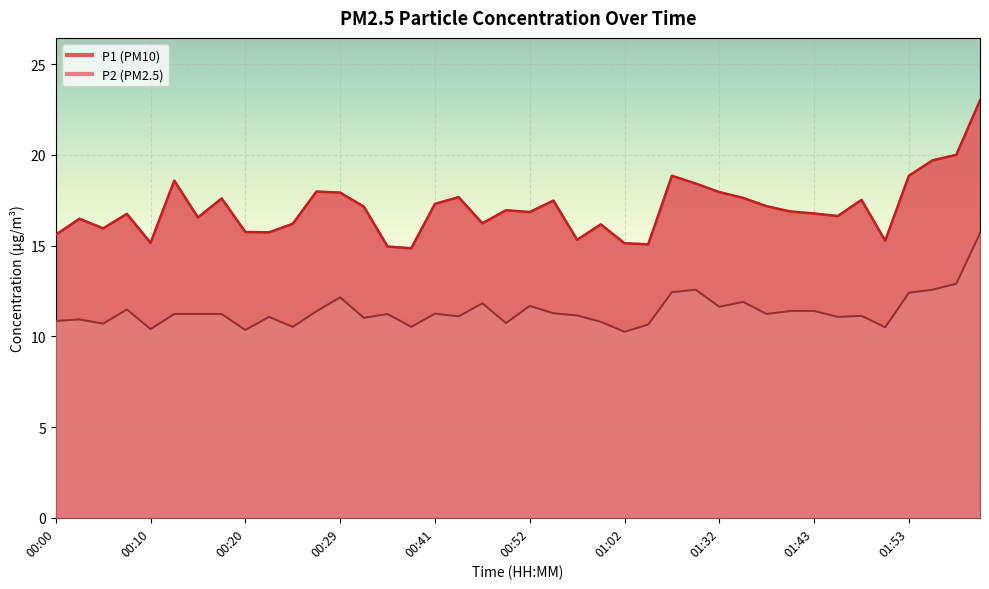

What is the difference between the maximum and minimum values in the P2 series?

5.4